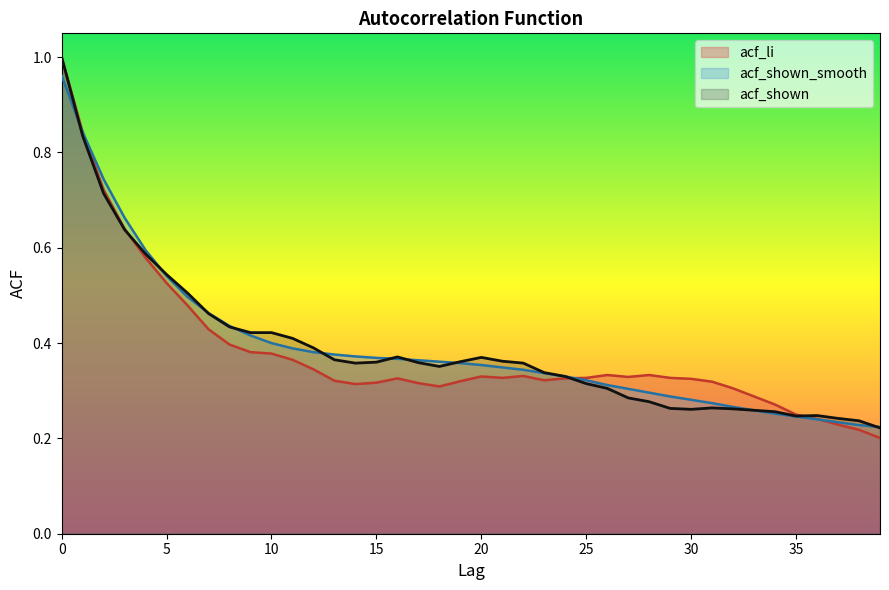

Reading left to right, transcribe all the data shown in this chart.

acf_li: 1.0	0.8	0.7	0.6	0.6	0.5	0.5	0.4	0.4	0.4	0.4	0.4	0.3	0.3	0.3	0.3	0.3	0.3	0.3	0.3	0.3	0.3	0.3	0.3	0.3	0.3	0.3	0.3	0.3	0.3	0.3	0.3	0.3	0.3	0.3	0.2	0.2	0.2	0.2	0.2
acf_shown: 1.0	0.8	0.7	0.6	0.6	0.5	0.5	0.5	0.4	0.4	0.4	0.4	0.4	0.4	0.4	0.4	0.4	0.4	0.4	0.4	0.4	0.4	0.4	0.3	0.3	0.3	0.3	0.3	0.3	0.3	0.3	0.3	0.3	0.3	0.3	0.2	0.2	0.2	0.2	0.2
acf_shown_smooth: 1.0	0.8	0.7	0.7	0.6	0.5	0.5	0.5	0.4	0.4	0.4	0.4	0.4	0.4	0.4	0.4	0.4	0.4	0.4	0.4	0.4	0.3	0.3	0.3	0.3	0.3	0.3	0.3	0.3	0.3	0.3	0.3	0.3	0.3	0.3	0.2	0.2	0.2	0.2	0.2